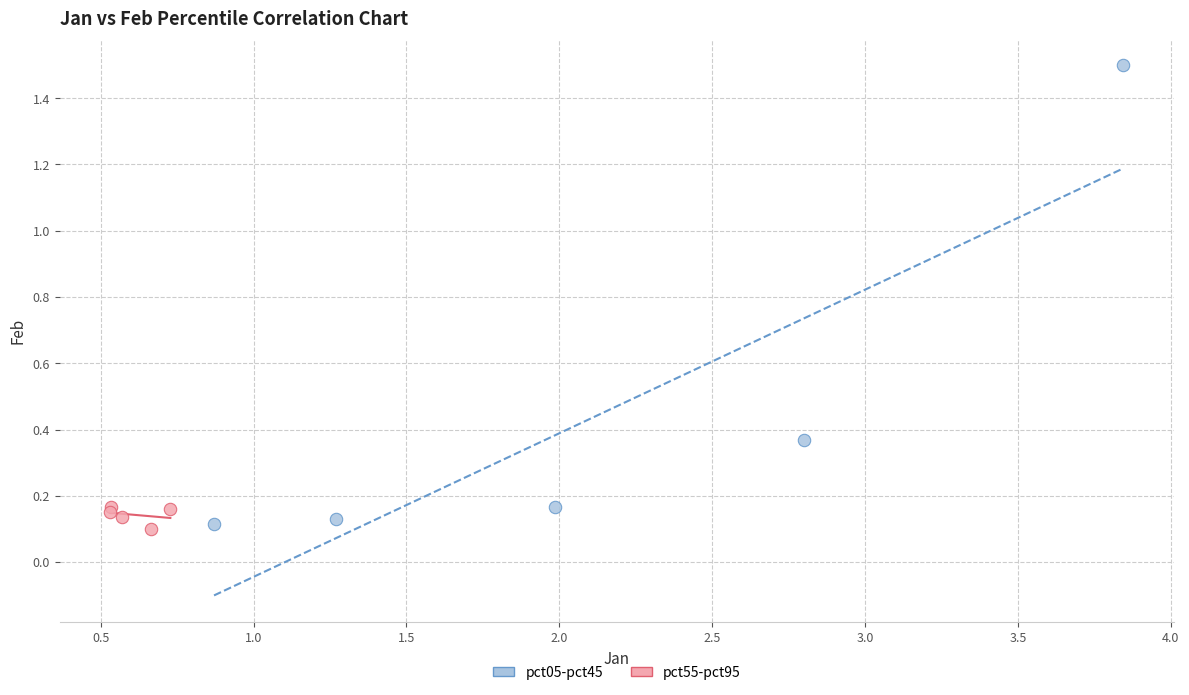

Which series has the largest Y range (max minus min)?

pct05-pct45